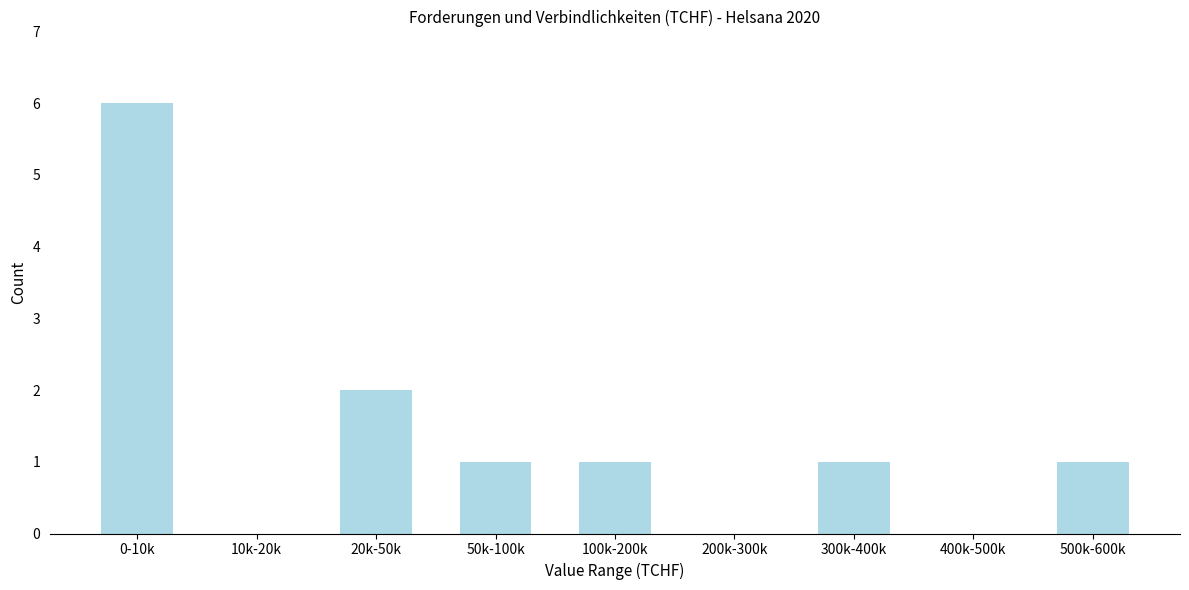

Reading left to right, what are all the values shown in this chart?

0-10k=6	10k-20k=0	20k-50k=2	50k-100k=1	100k-200k=1	200k-300k=0	300k-400k=1	400k-500k=0	500k-600k=1